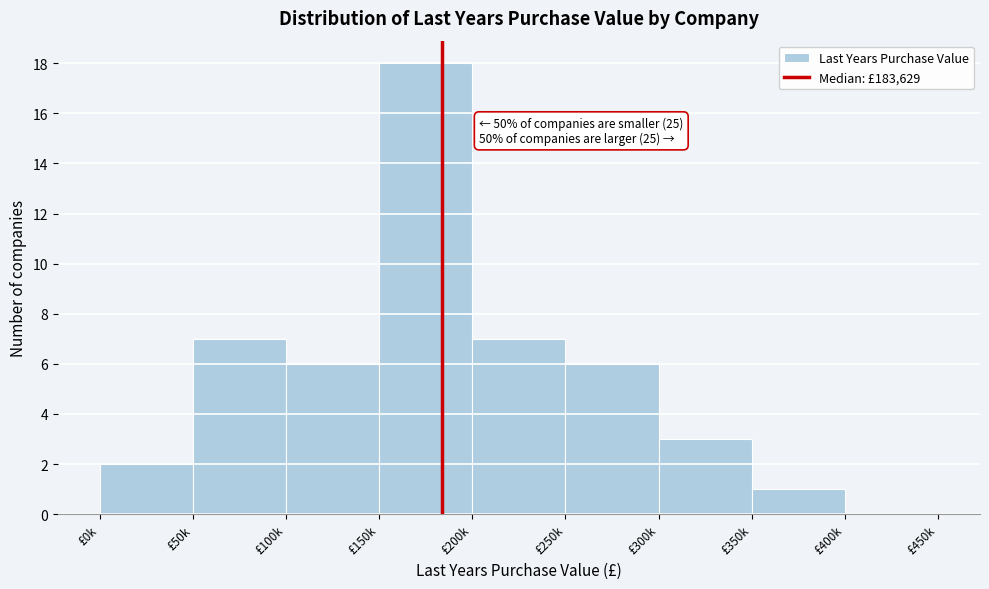

Reading left to right, extract all data points from this chart.

£0k=2	£50k=7	£100k=6	£150k=18	£200k=7	£250k=6	£300k=3	£350k=1	£400k=0